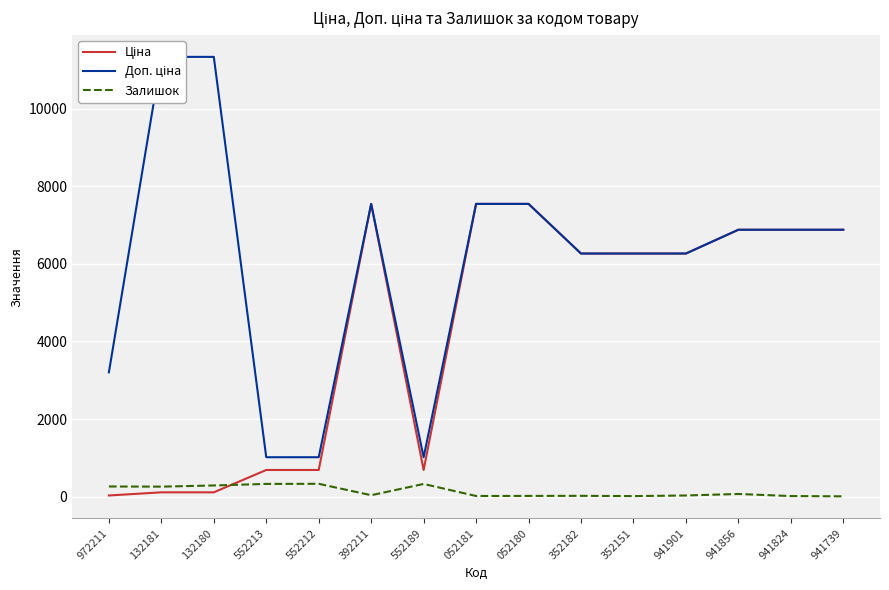

True or false: Доп. ціна has a value of 6266.7 at 352182.

True